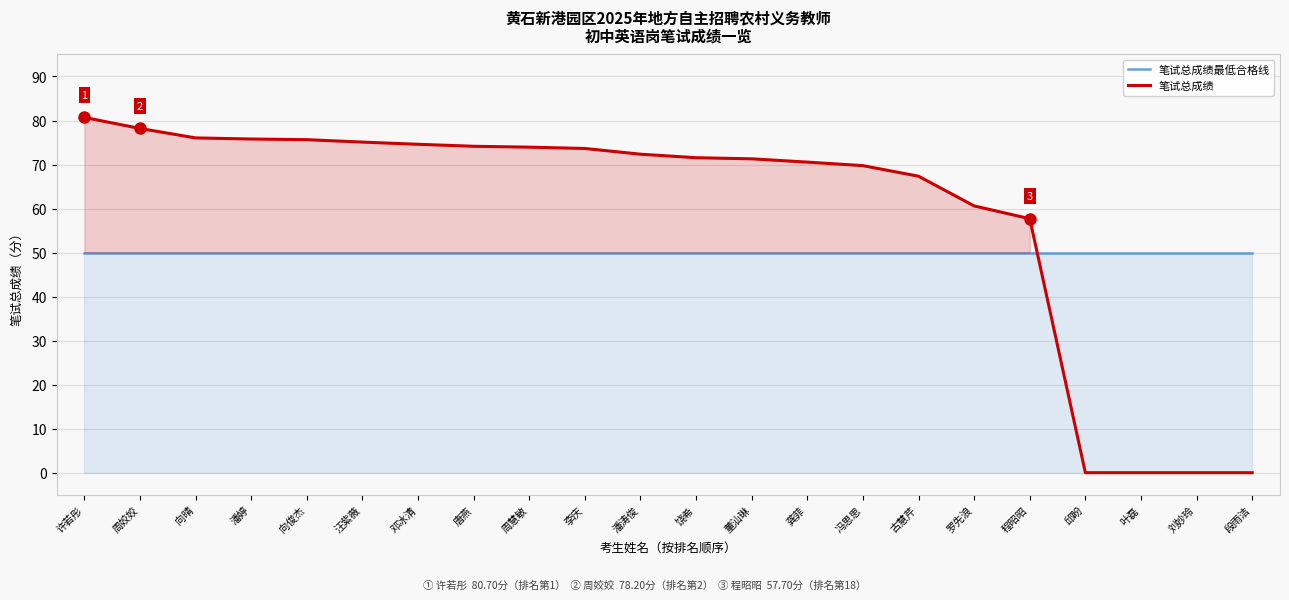

True or false: 笔试总成绩最低合格线 has more than 1 points higher than both neighbors.

False